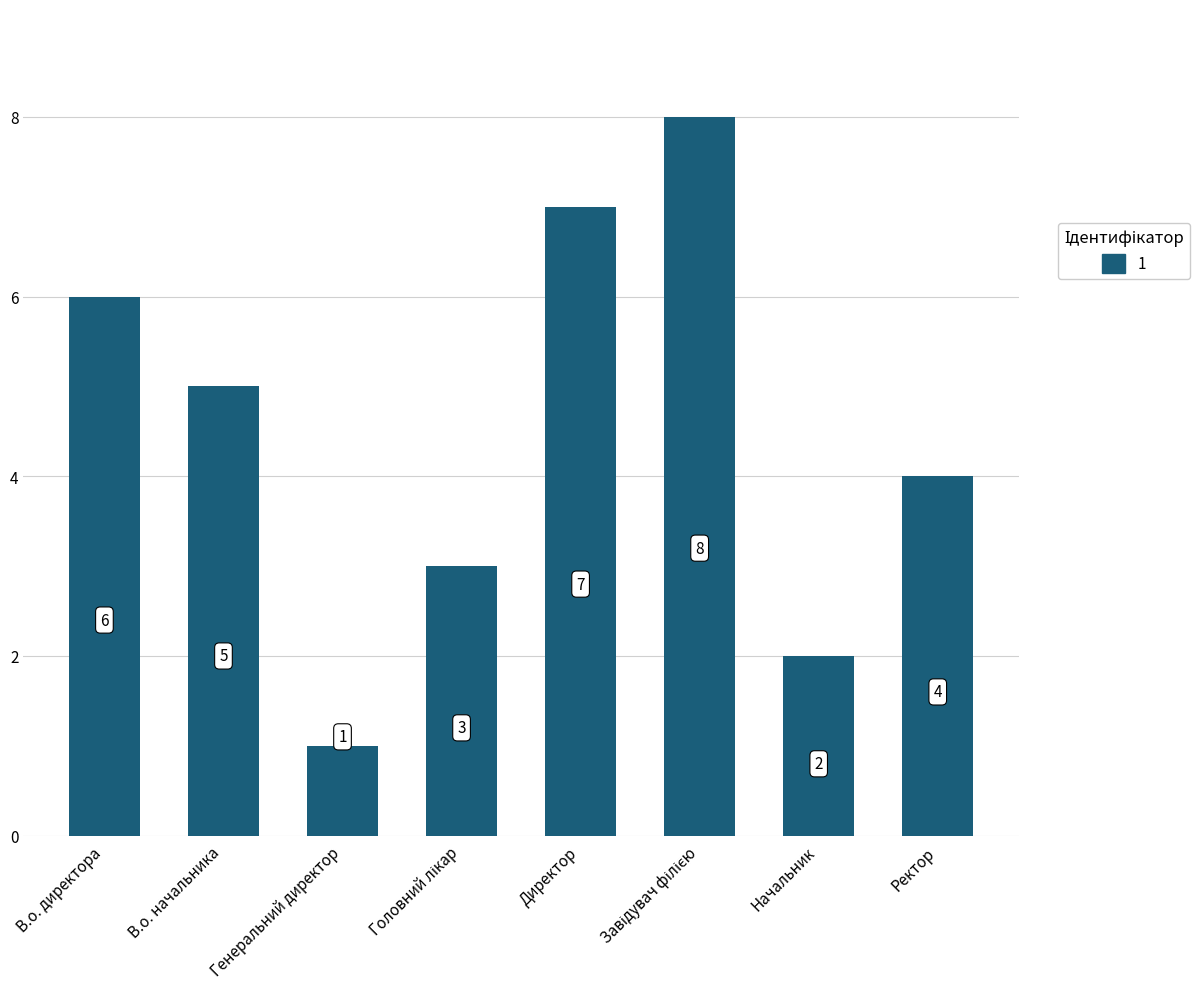

What is the minimum value shown in the chart?

1